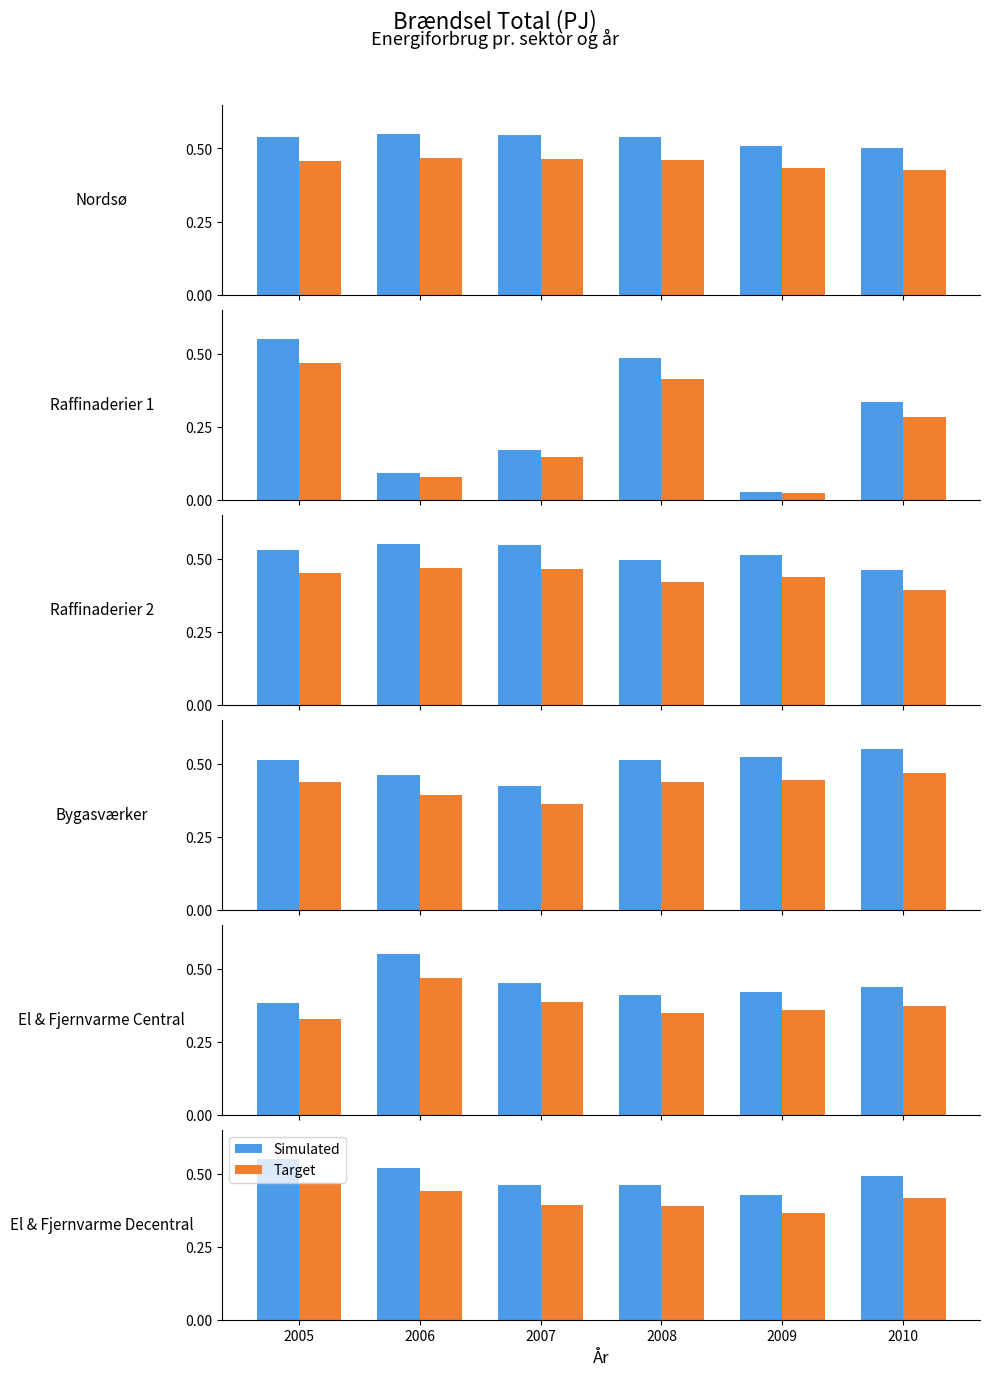

What is the value of the Simulated bar at the 1st from the left?

0.6